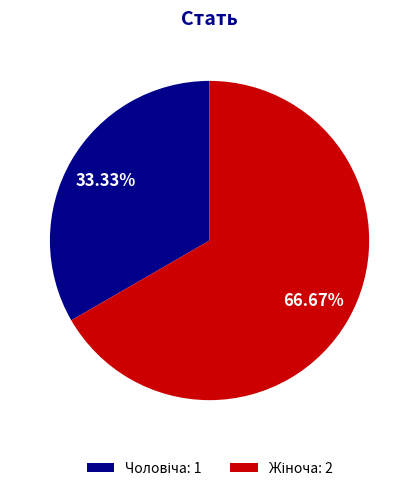

Does any single category account for the majority?

Yes